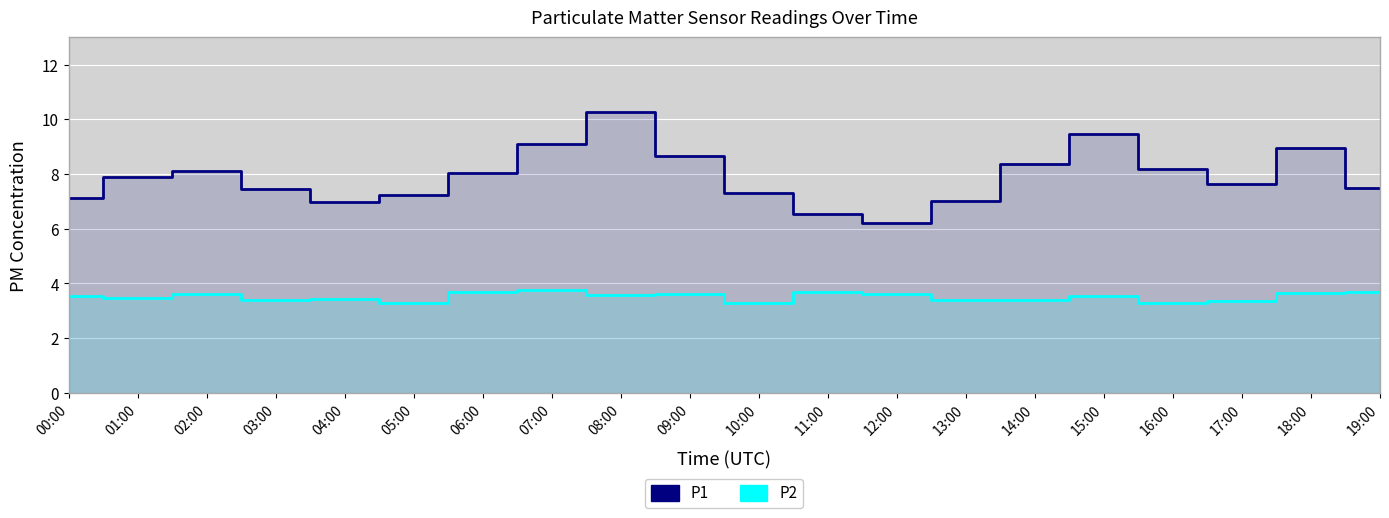

How many lines are shown in the chart?

2